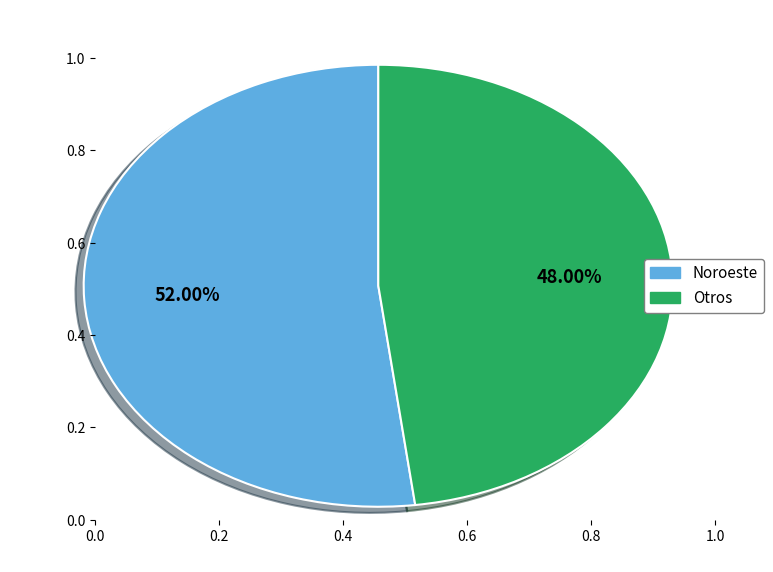

Which has a higher value, Noroeste or Otros?

Noroeste